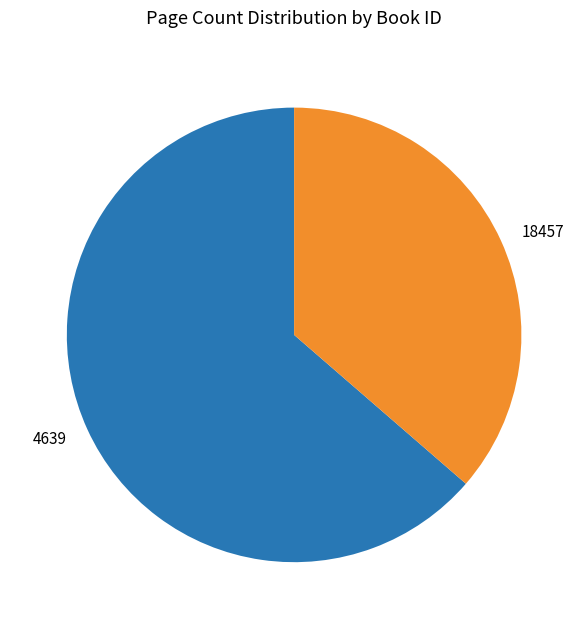

Rank the categories by value from lowest to highest.

18457, 4639